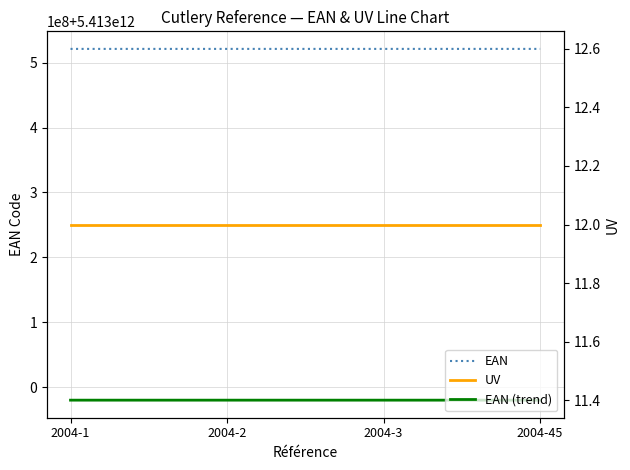

Rank the series at 2004-3 from lowest to highest value.

UV, EAN (trend), EAN